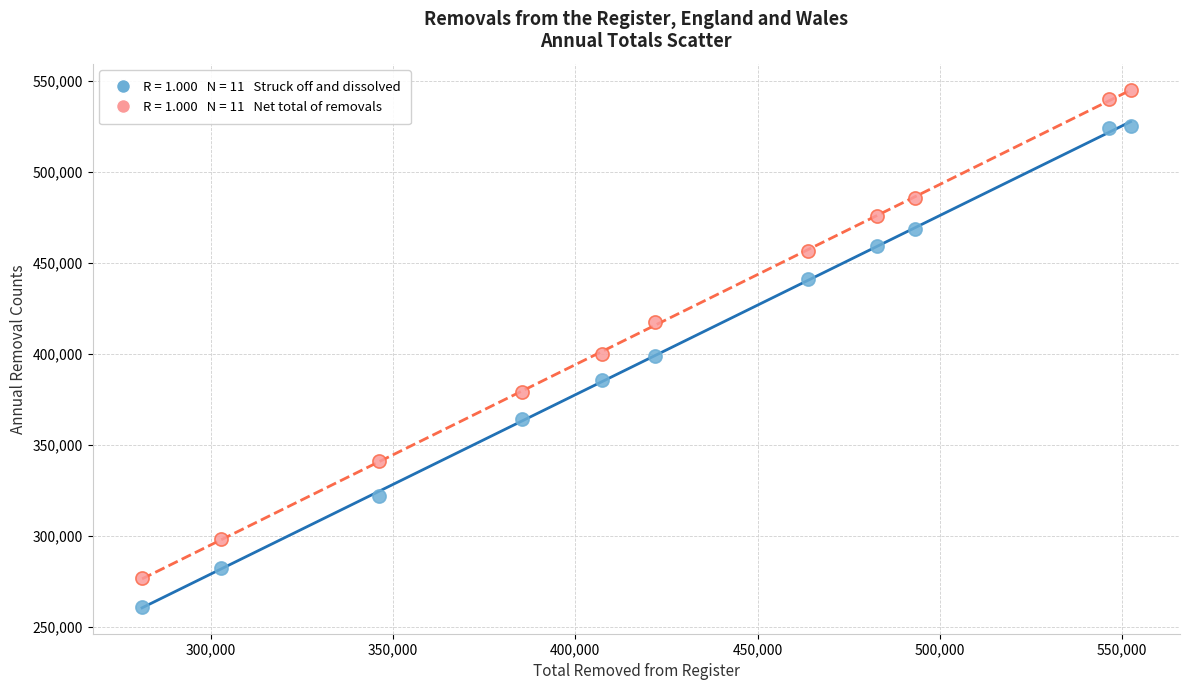

Across all data points, what is the range of X values (max minus min)?

271197